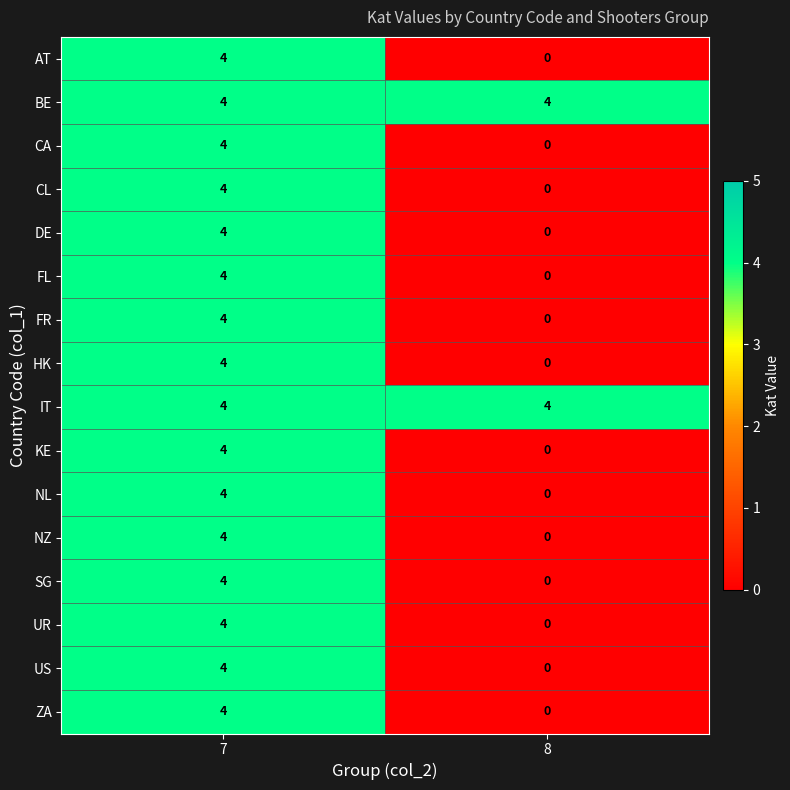

What is the total value across all series at 7?

64